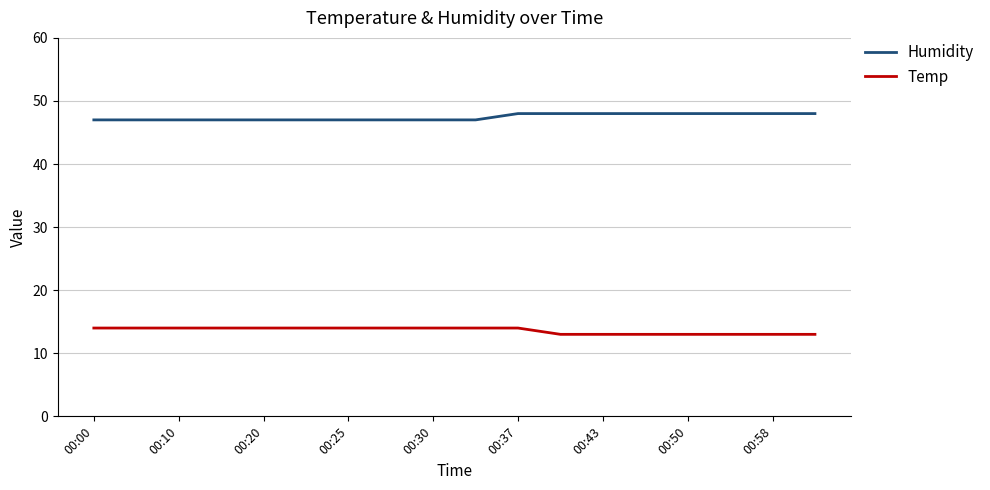

True or false: Humidity and Temp cross at least once.

False